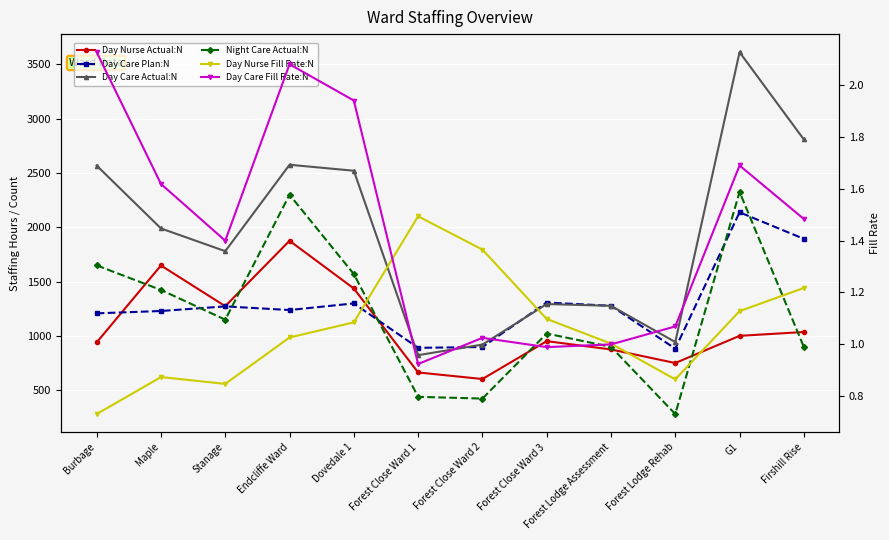

At how many categories does at least one series exceed 2707?

2